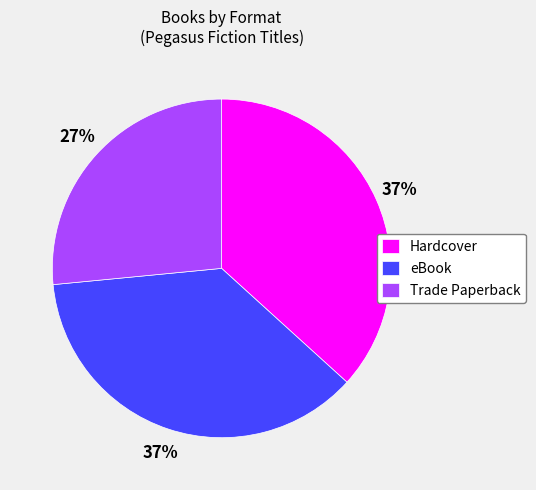

Does Trade Paperback represent more than half of the total?

No